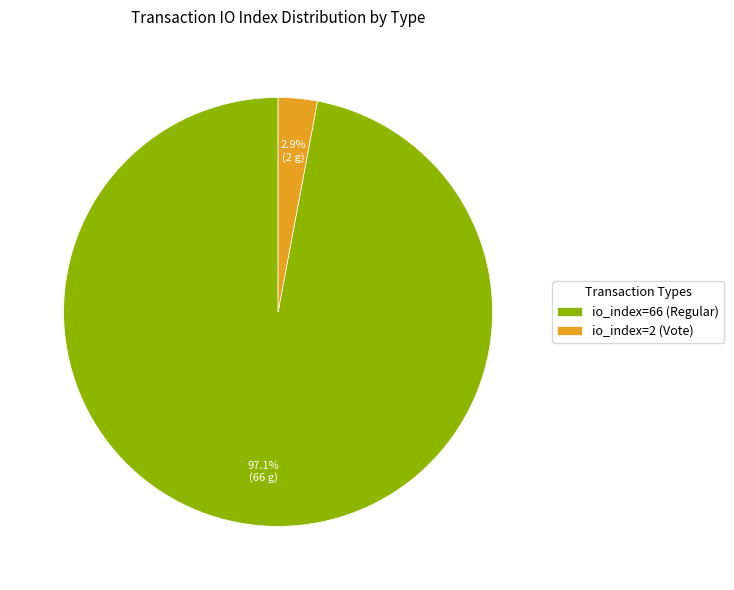

Is io_index=66 (Regular) the majority of the pie?

Yes